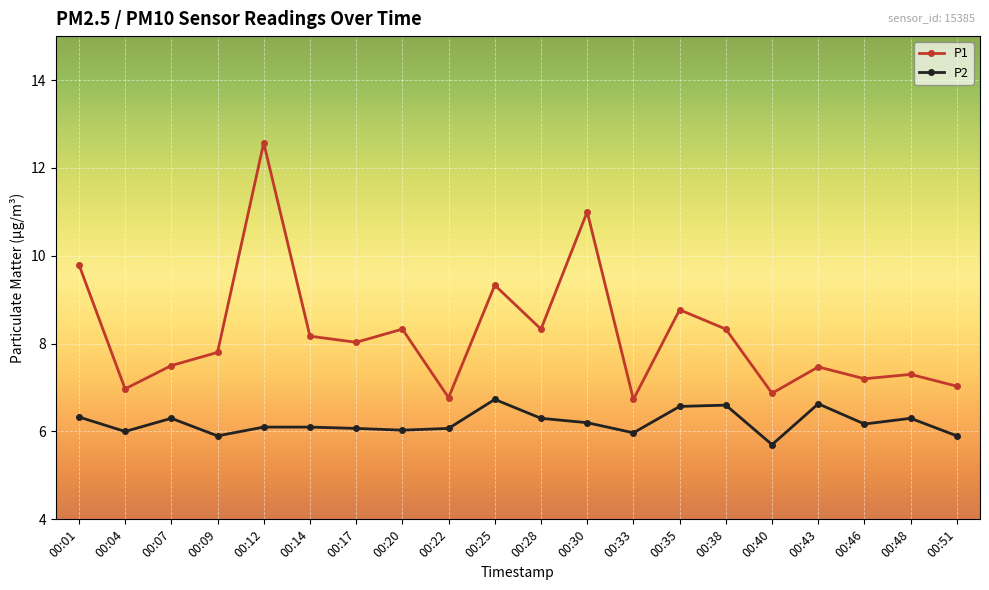

Rank the series at 00:51 from lowest to highest value.

P2, P1